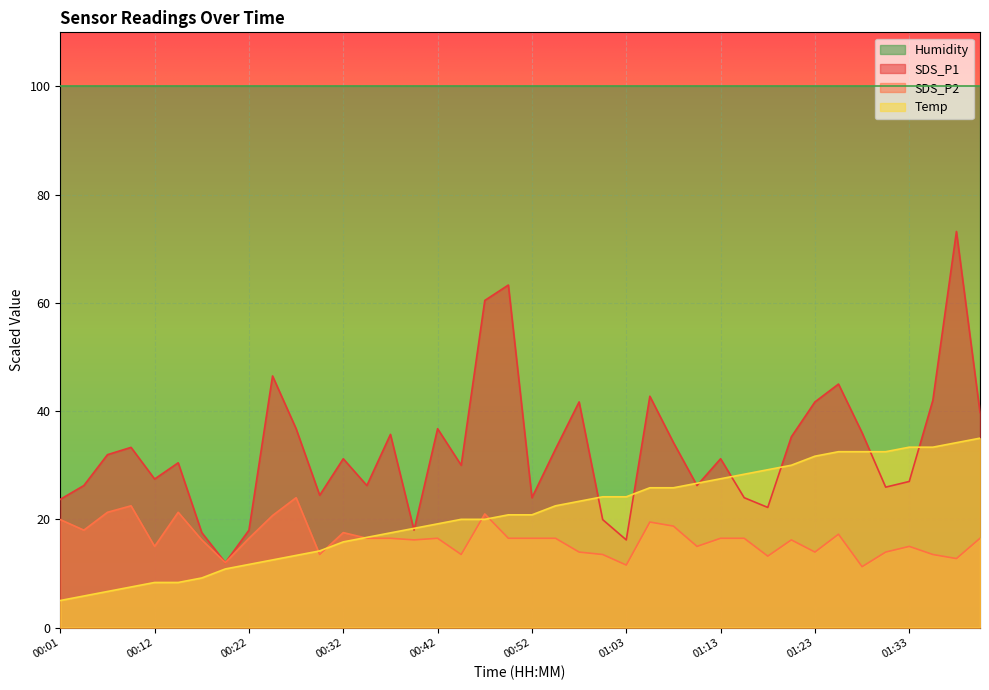

What is the approximate value of SDS_P1 at 00:04?

26.2